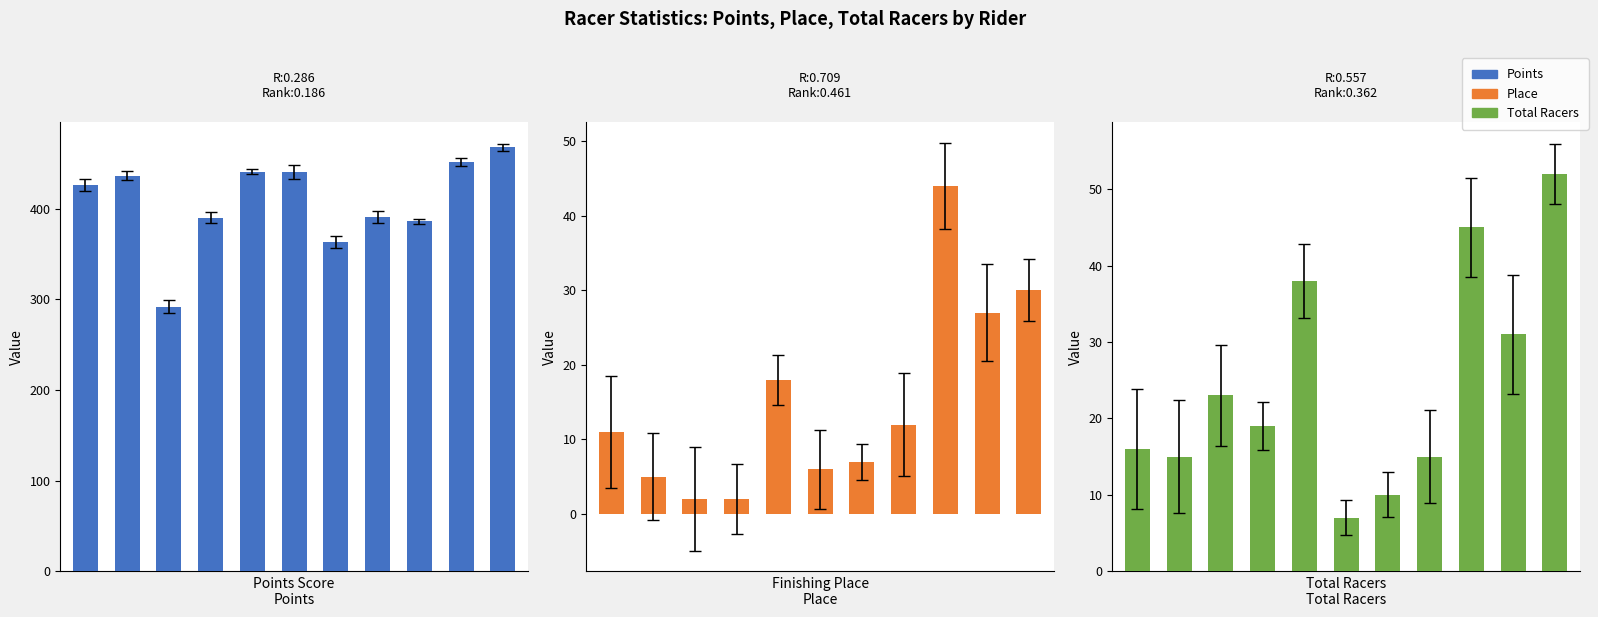

At which category is the sum across all series the highest?

10